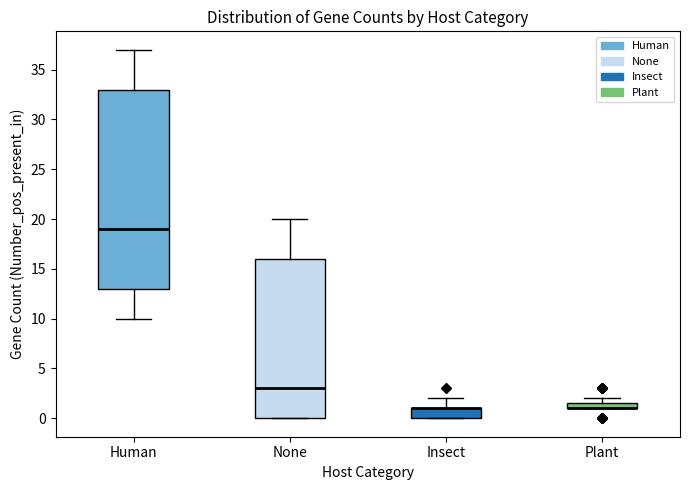

Where is the upper edge of the box for Insect on the y-axis? The values are not printed on the chart, so give them approximately, as read against the axis.

1.0